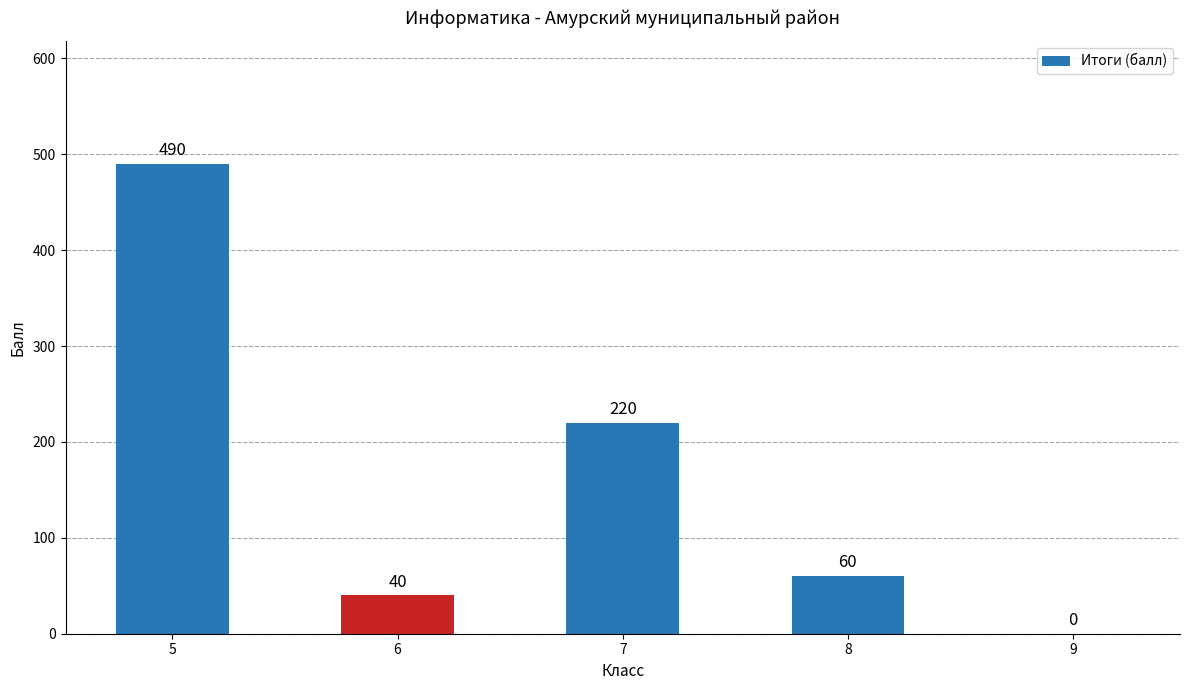

How many data points does each series have?

5